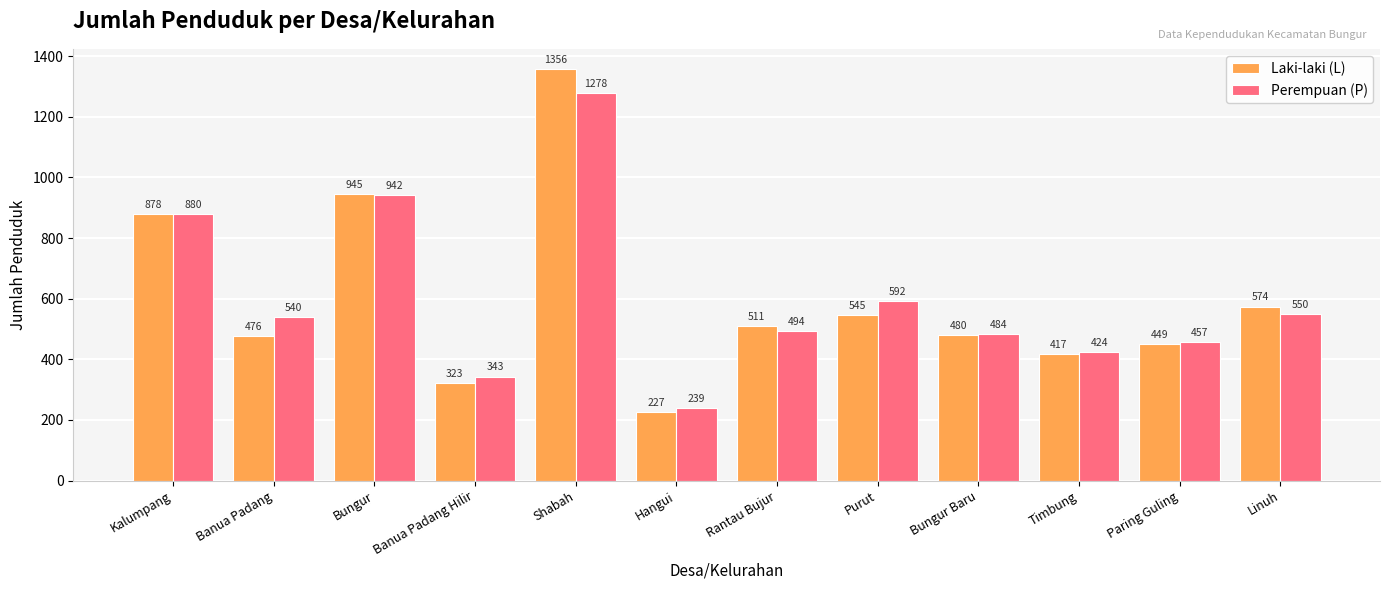

How many bars are there in total?

24